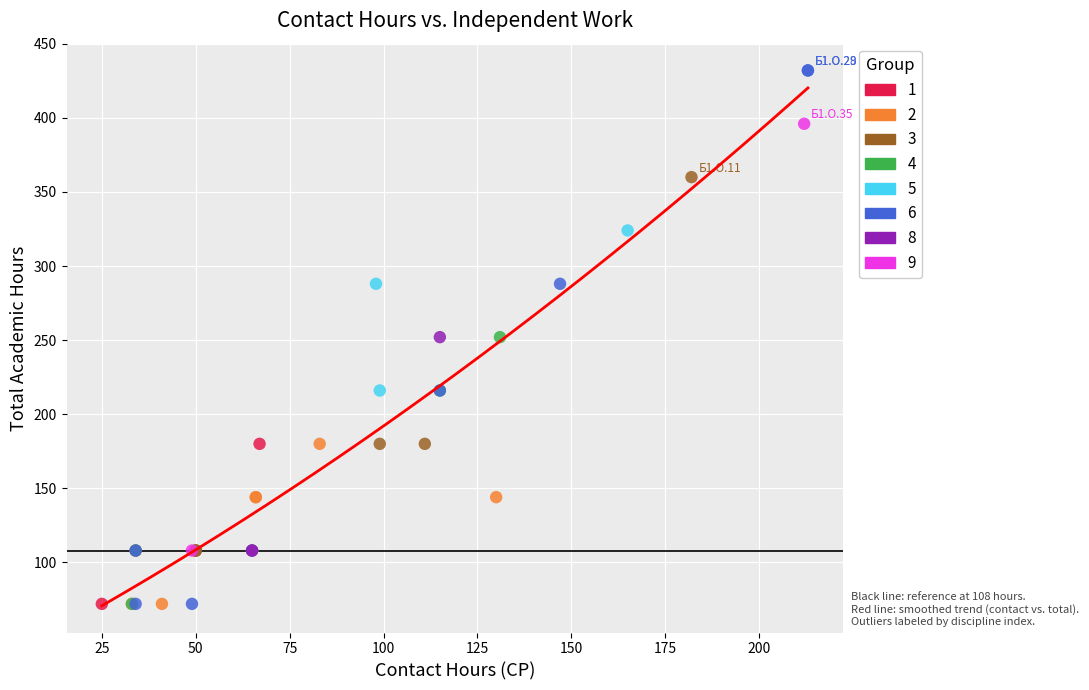

What are all the series names shown in the legend?

1, 2, 3, 4, 5, 6, 8, 9